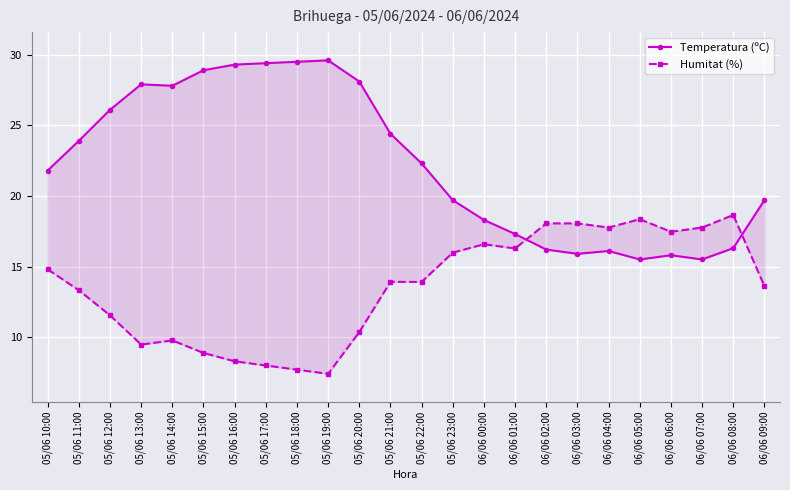

What are all the series names shown in the legend?

Temperatura (ºC), Humitat (%)